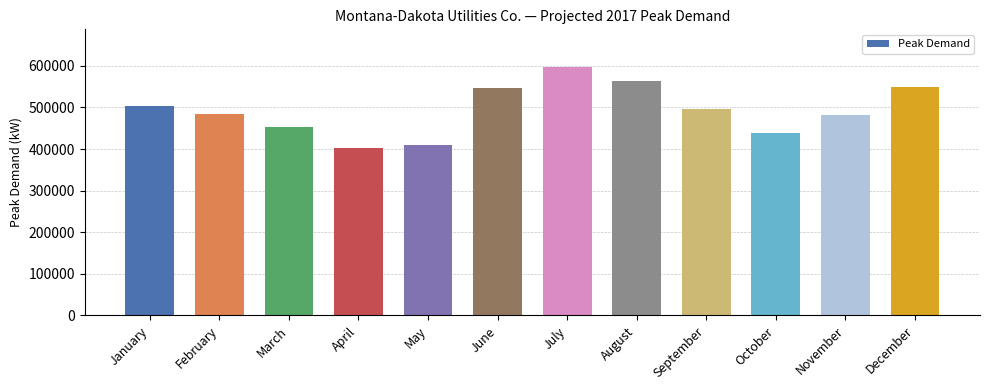

How many data points does each series have?

12